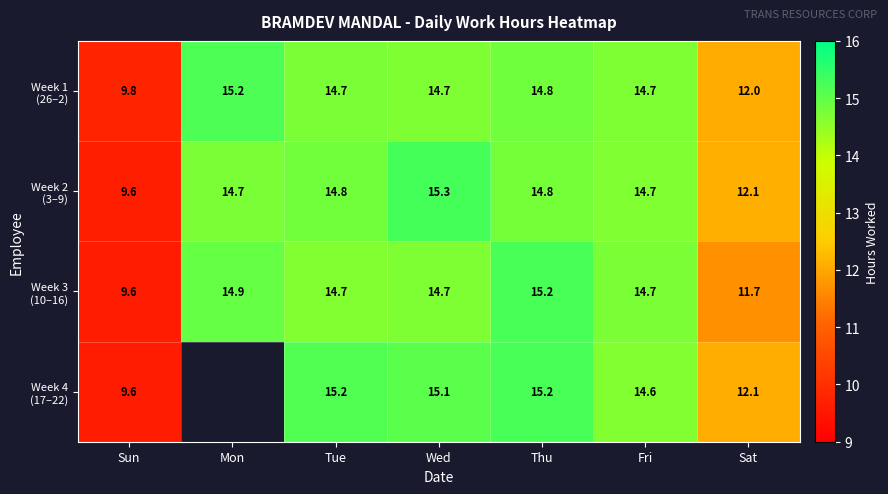

What value does the Week 3 (10–16) series have at Fri?

14.7